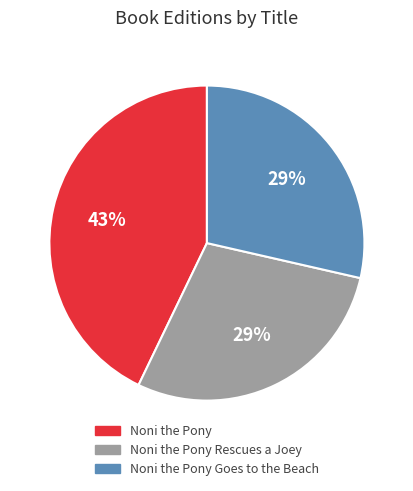

What is the largest slice in the pie chart?

Noni the Pony